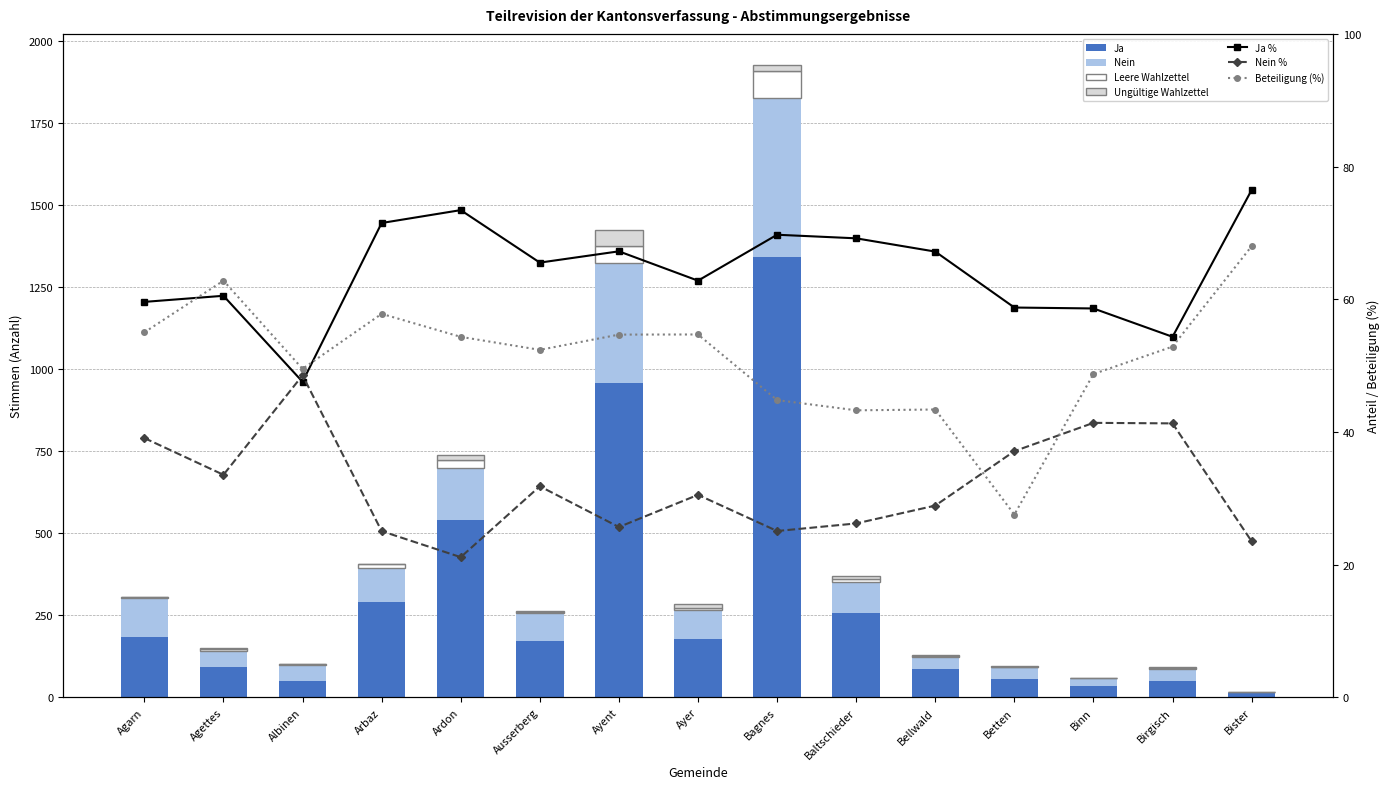

At which category is the sum across all series the highest?

Bagnes